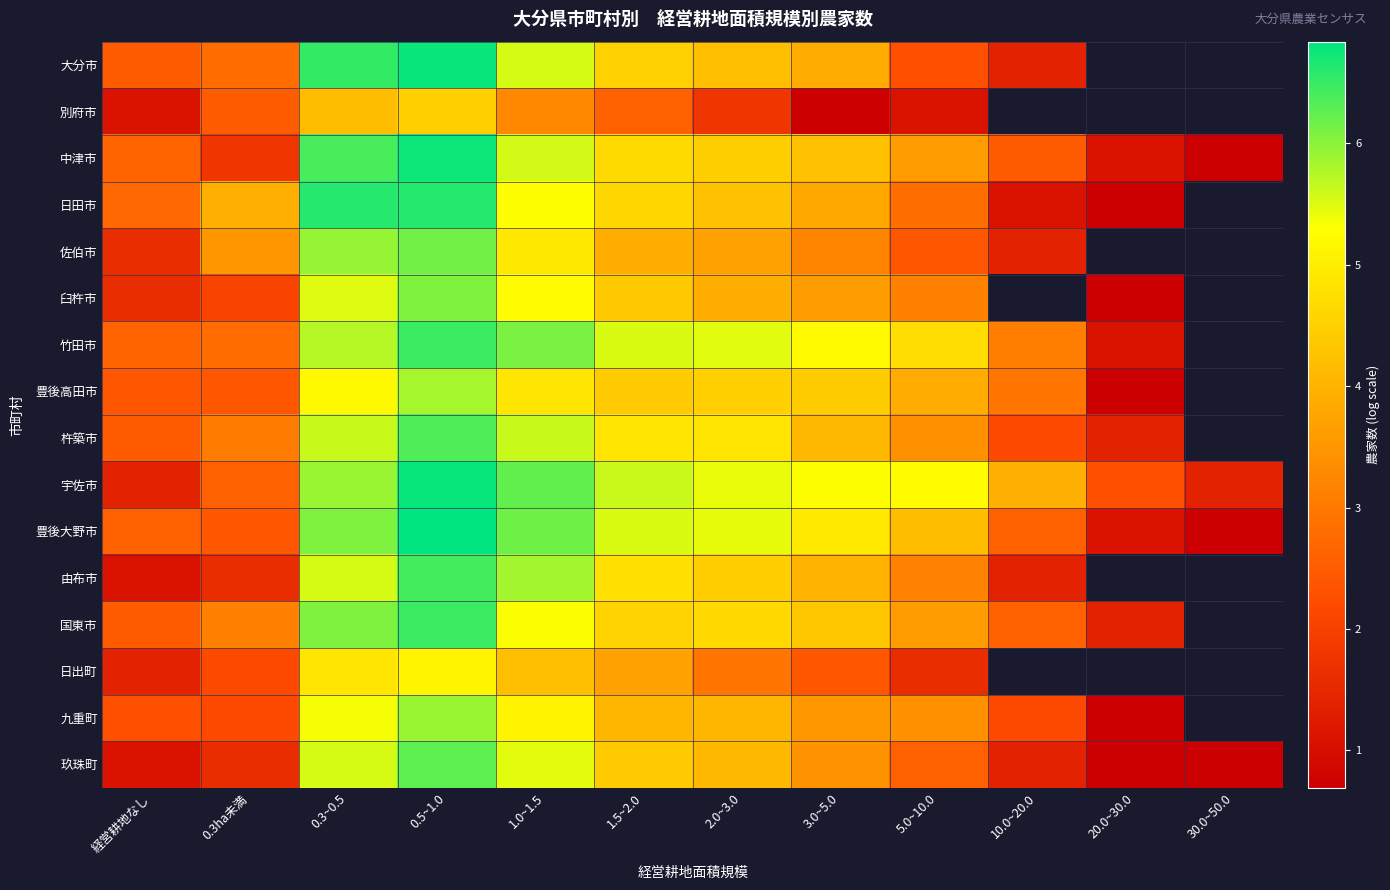

The value of 竹田市 at 0.3~0.5 is 9.6. True or false?

False